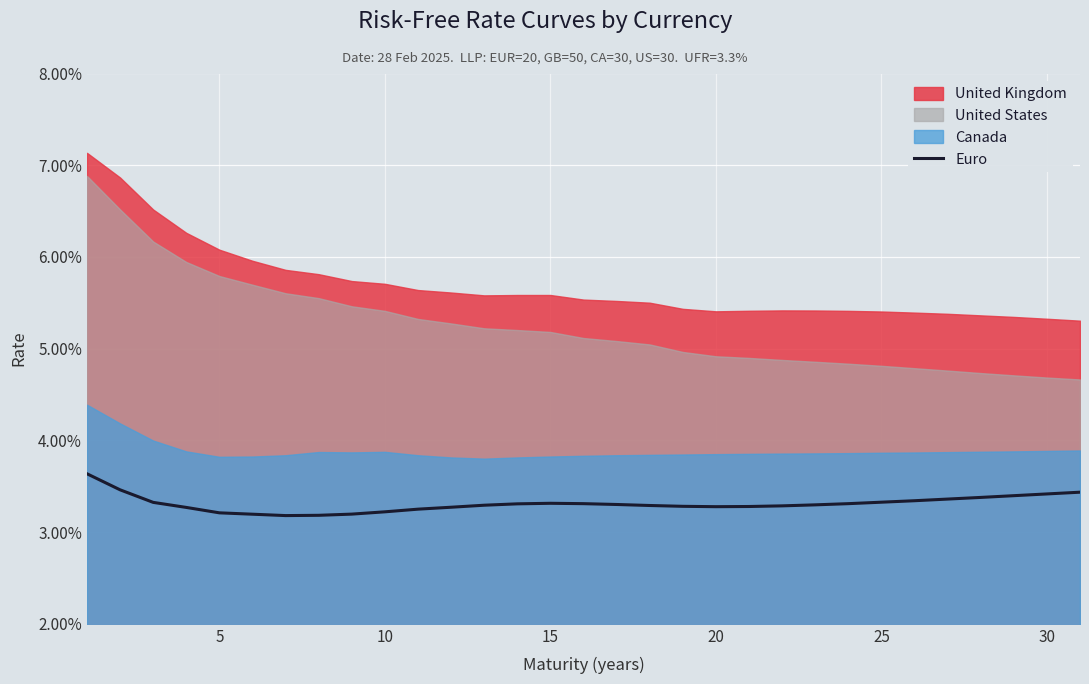

Where is the first local maximum?

15